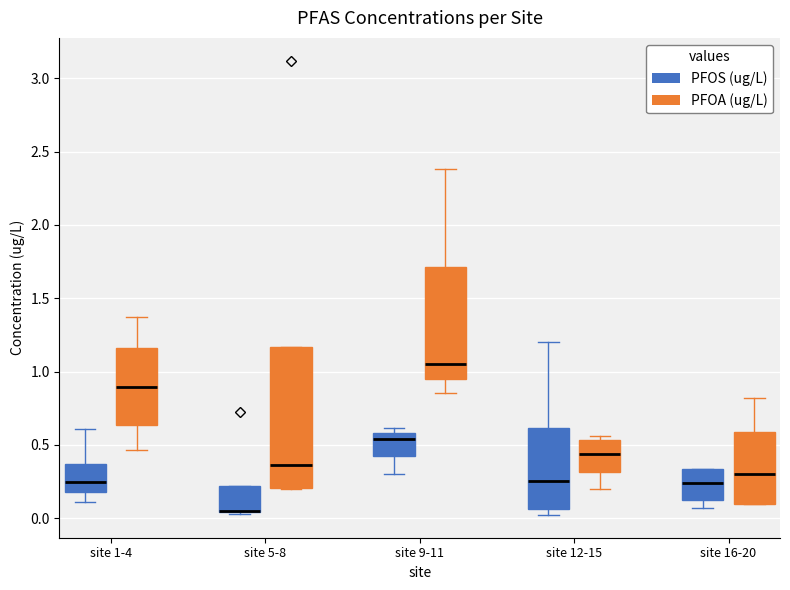

Where is the lower edge of the box for site 16-20 (PFOA (ug/L)) on the y-axis? The values are not printed on the chart, so give them approximately, as read against the axis.

0.10